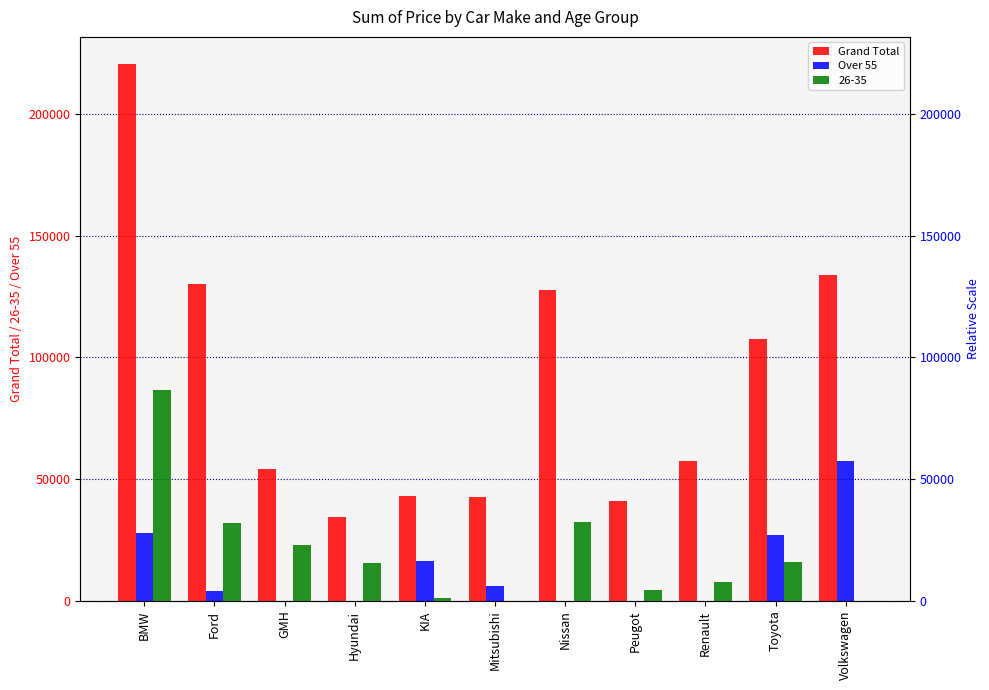

Which series has the widest spread of values?

Grand Total